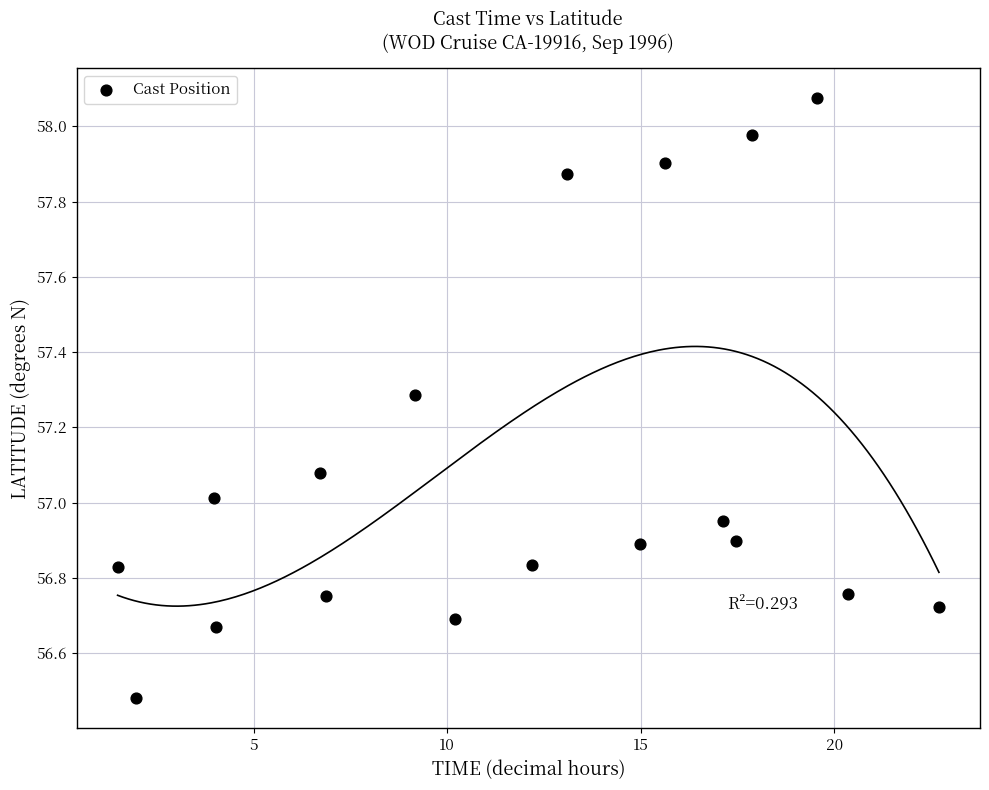

What is the range of Y values (max minus min)?

1.6